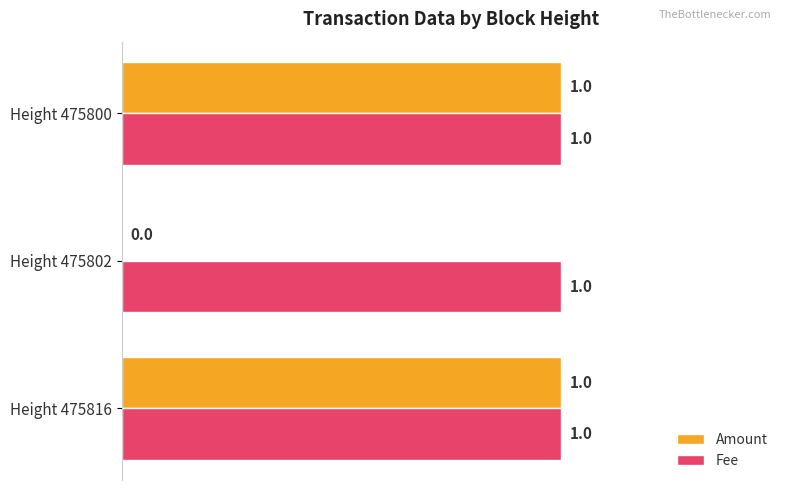

What is the sum of all Fee values?

3